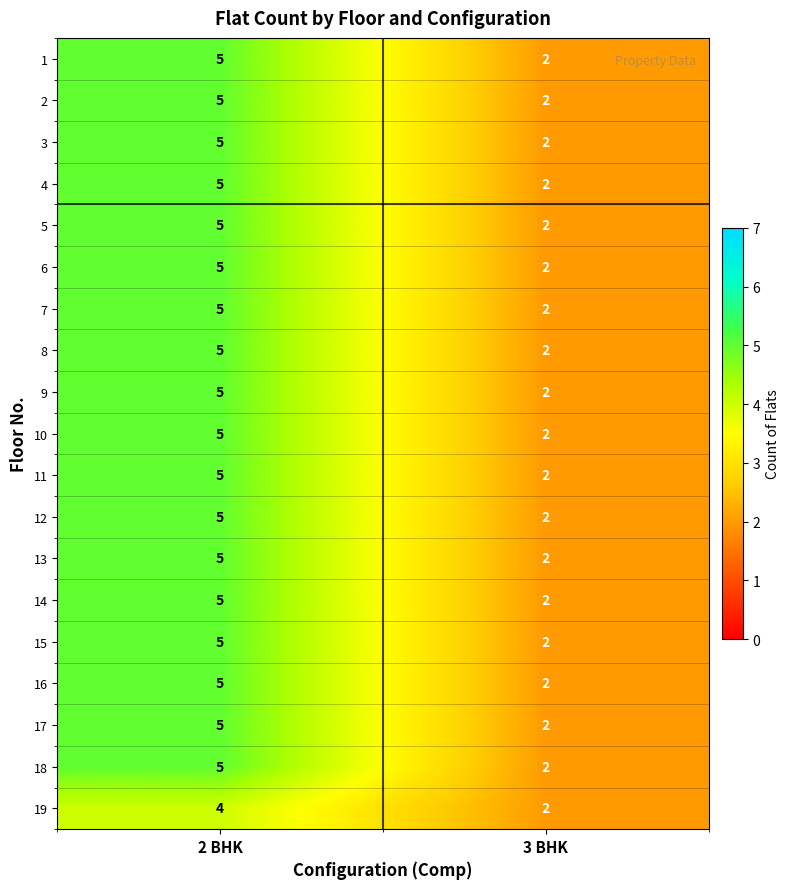

Rank the categories by 3 value from lowest to highest.

3 BHK, 2 BHK